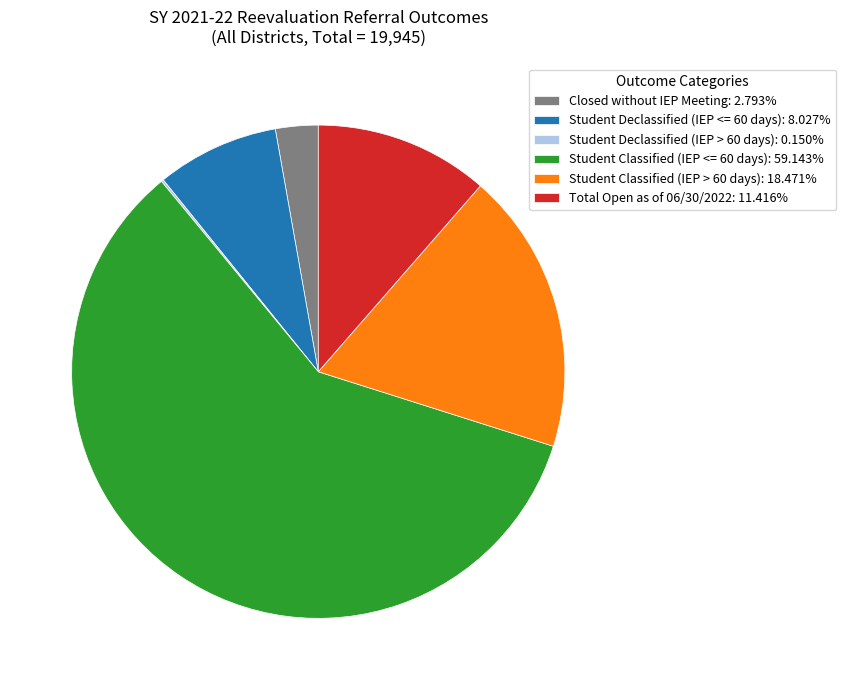

Is the sum of Student Classified (IEP > 60 days): 18.471% and Student Declassified (IEP <= 60 days): 8.027% greater than half?

No